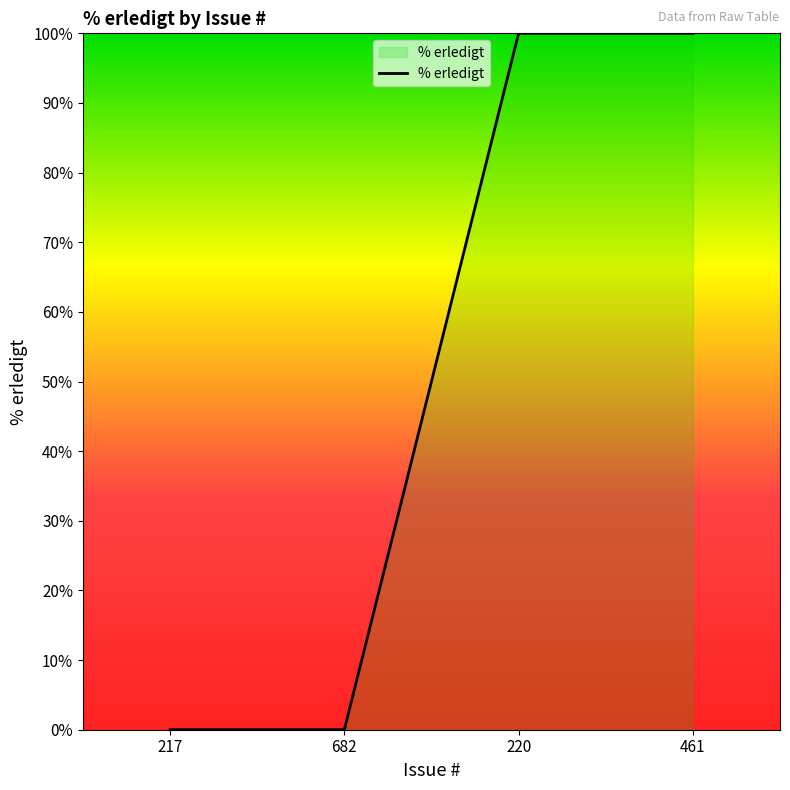

What is the average value?

50